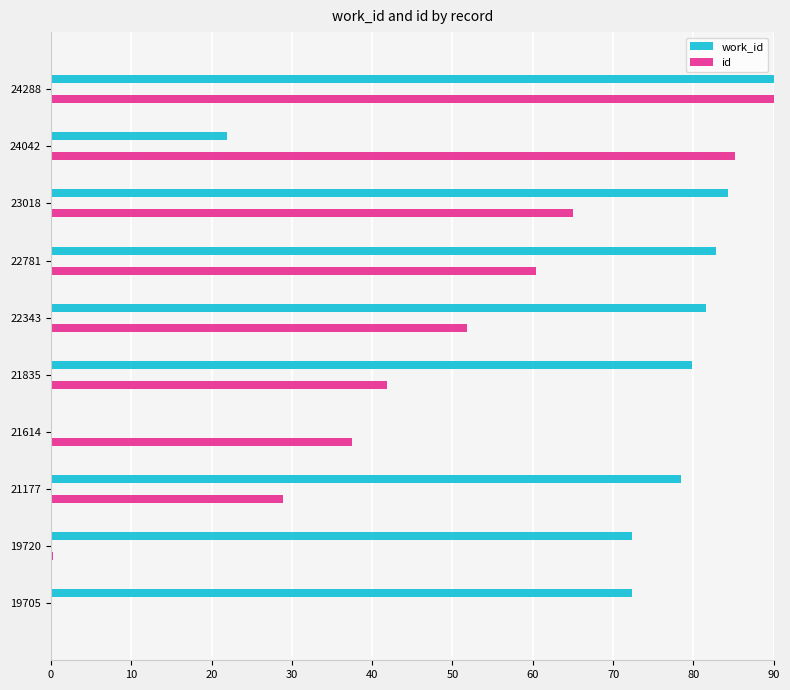

What is the value of the work_id bar at the 2nd from the left?

72.3